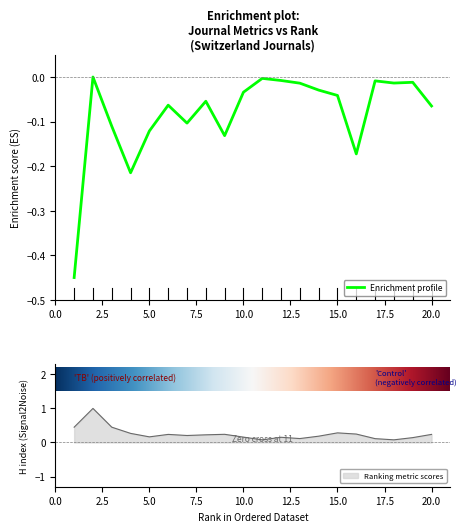

What is the spread (max minus min) of values at 12?

0.2